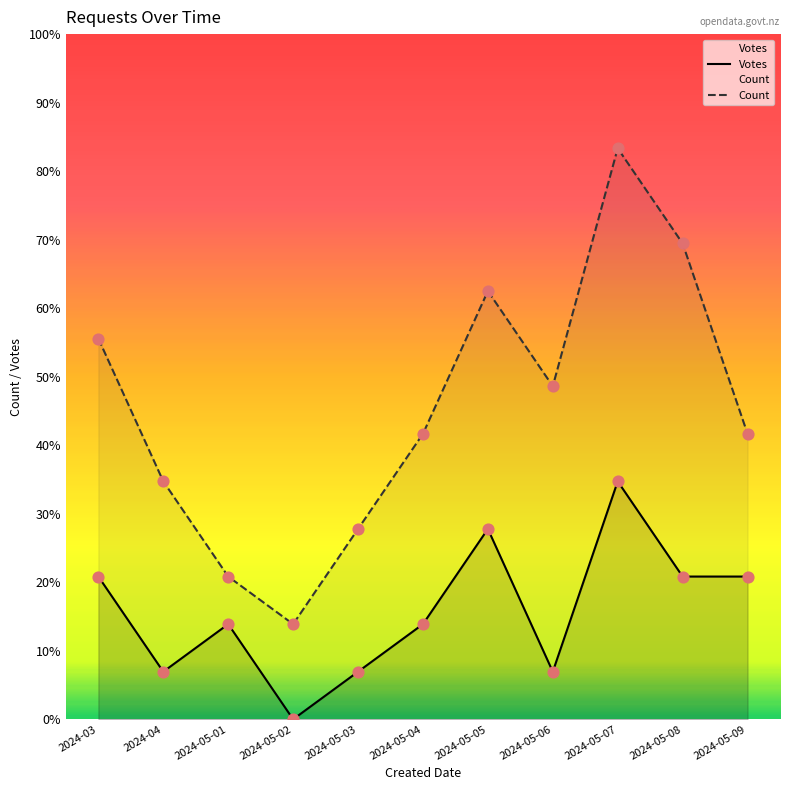

What is the total value across all series at 2024-05-04?

8